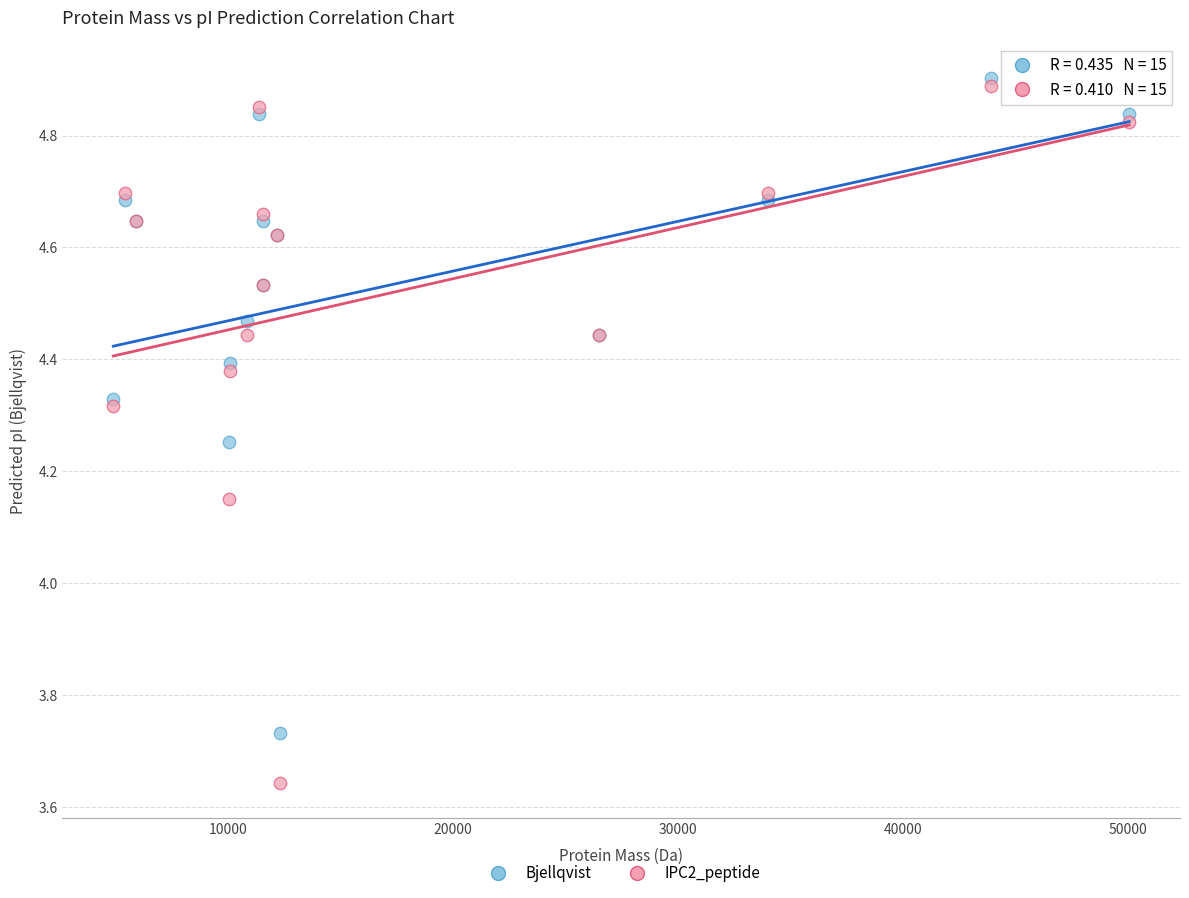

Which series contains the lowest Y value?

IPC2_peptide